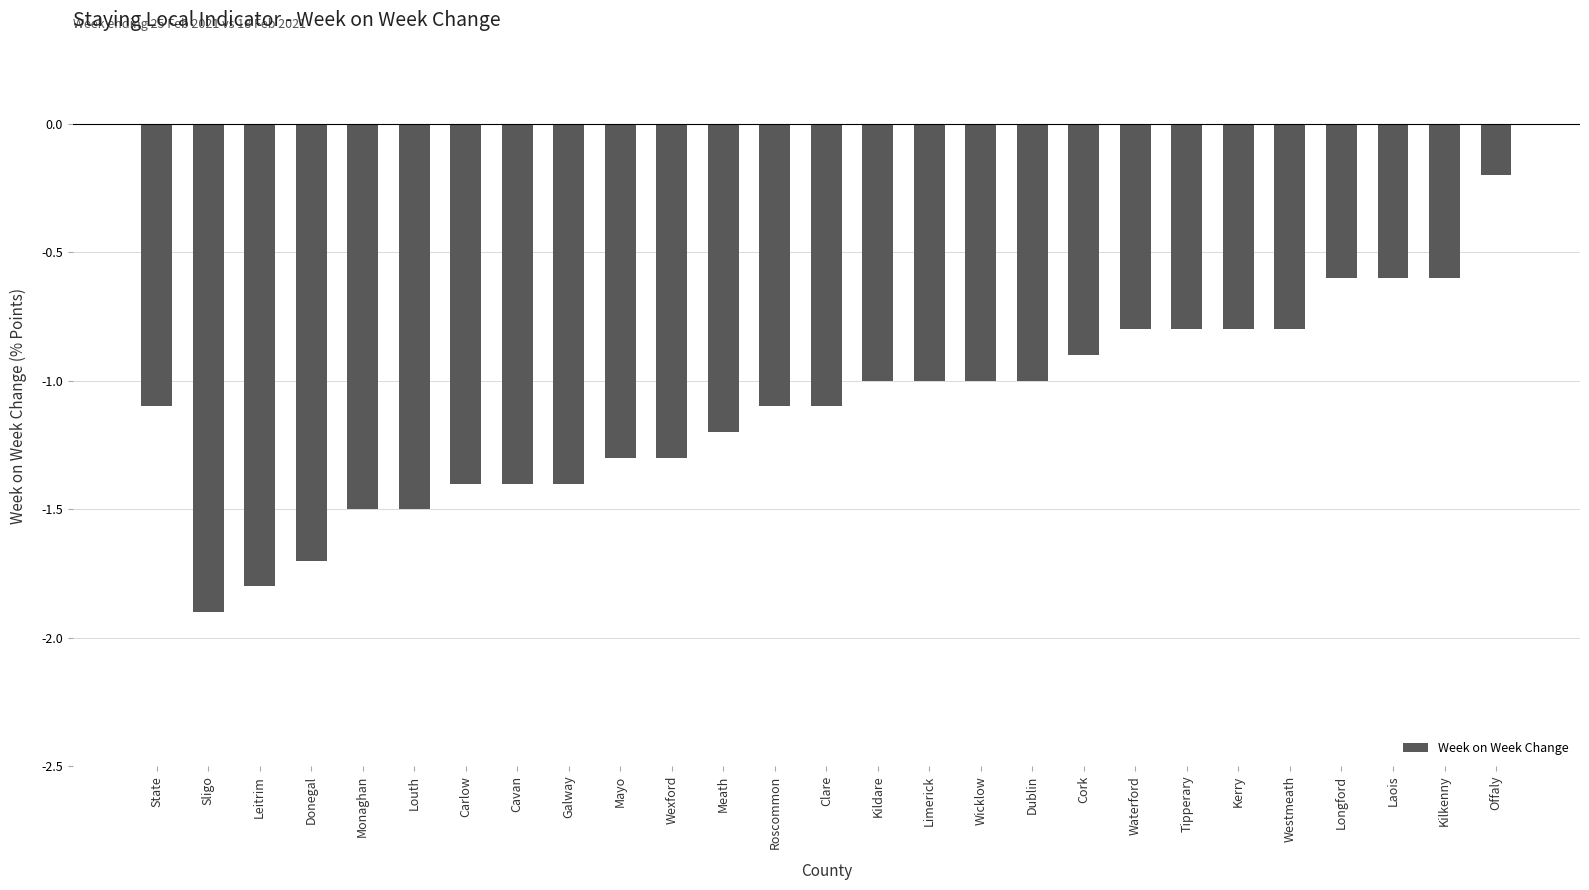

What is the smallest value displayed?

-1.9